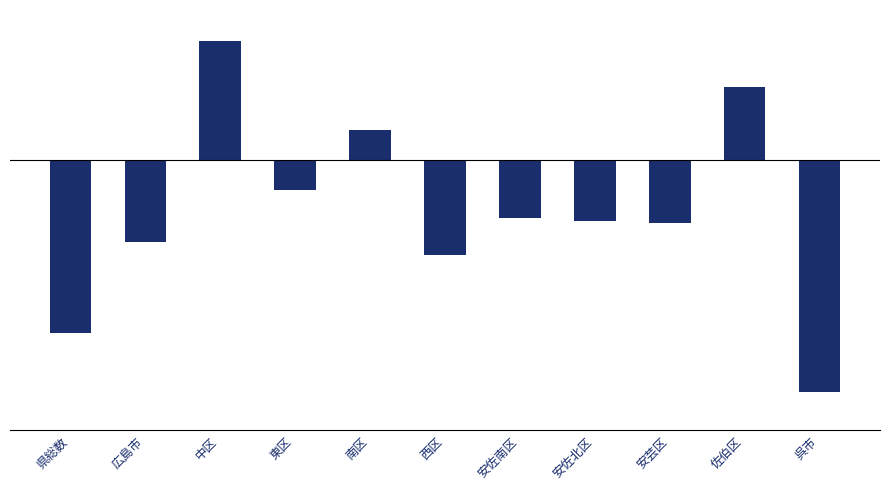

Reading right to left, transcribe all the data shown in this chart.

-1378	438	-374	-359	-345	-564	179	-173	711	-487	-1026